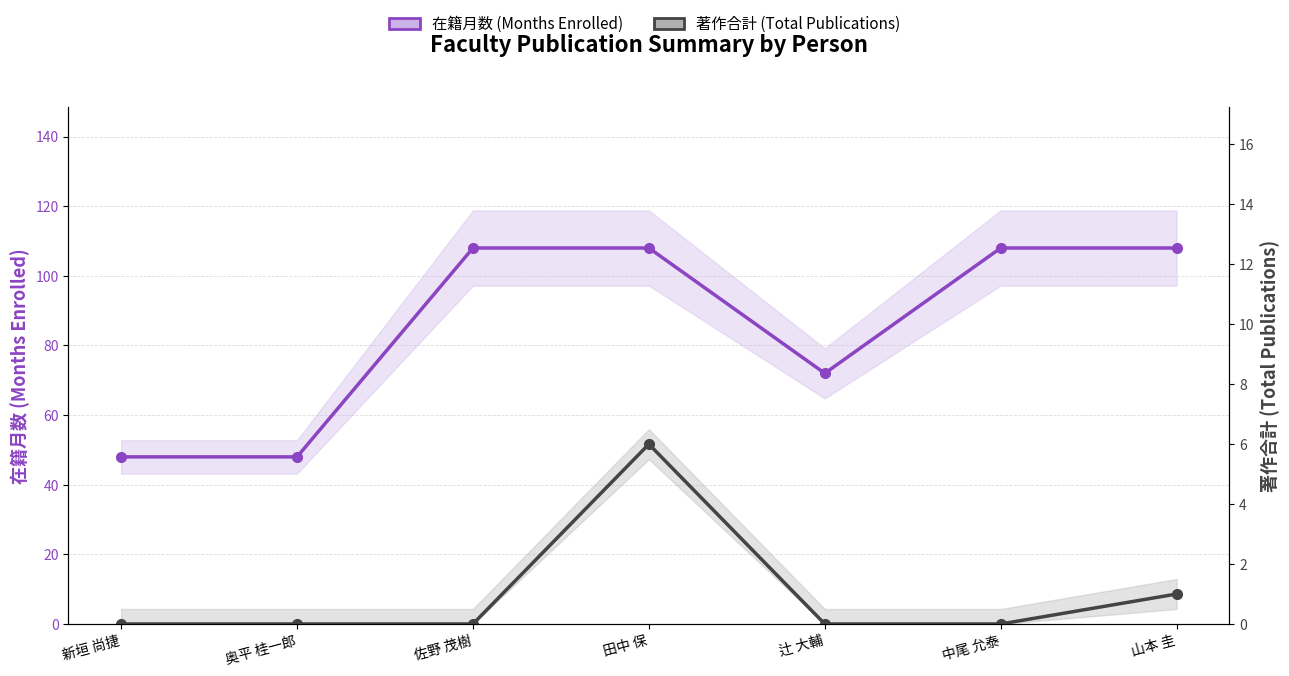

How many values in the 著作合計 (Total Publications) series exceed 0?

2